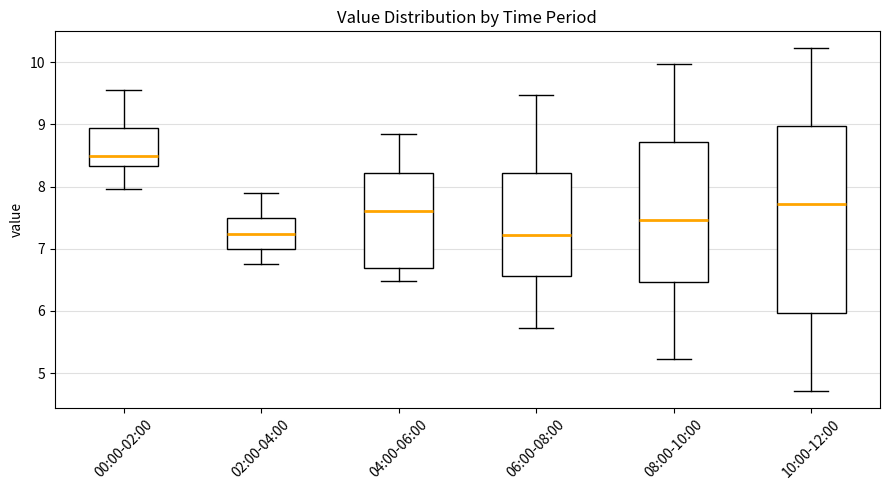

Reading left to right, transcribe this box plot: for each box, give where its median line is, the range the box spans, and where its two whiskers end, as read against the y-axis. The values are not printed on the chart, so give them approximately, as read against the axis.

00:00-02:00: median 8.5, box 8.3 to 8.9, whiskers 8.0 to 9.6
02:00-04:00: median 7.2, box 7.0 to 7.5, whiskers 6.8 to 7.9
04:00-06:00: median 7.6, box 6.7 to 8.2, whiskers 6.5 to 8.9
06:00-08:00: median 7.2, box 6.6 to 8.2, whiskers 5.7 to 9.5
08:00-10:00: median 7.5, box 6.5 to 8.7, whiskers 5.2 to 10.0
10:00-12:00: median 7.7, box 6.0 to 9.0, whiskers 4.7 to 10.2